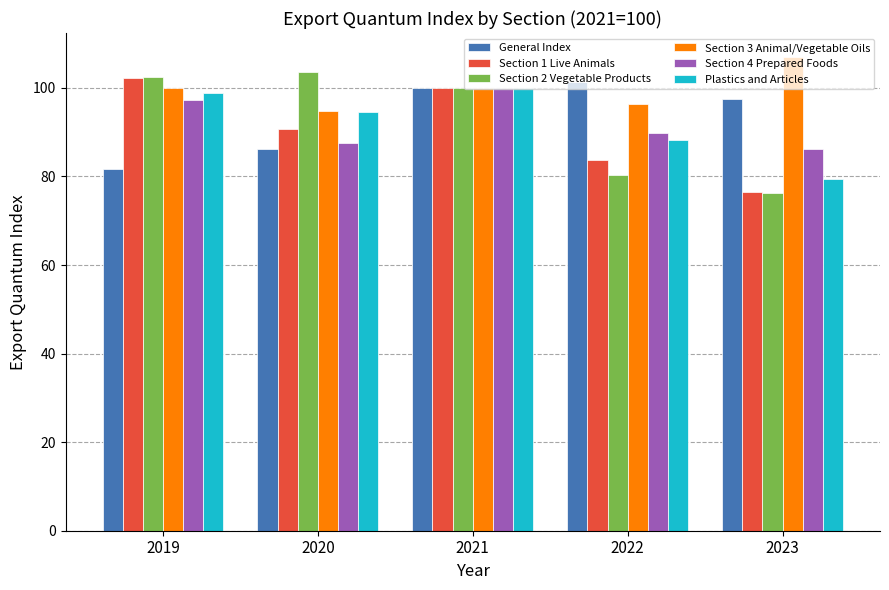

At how many categories does at least one series exceed 105?

1